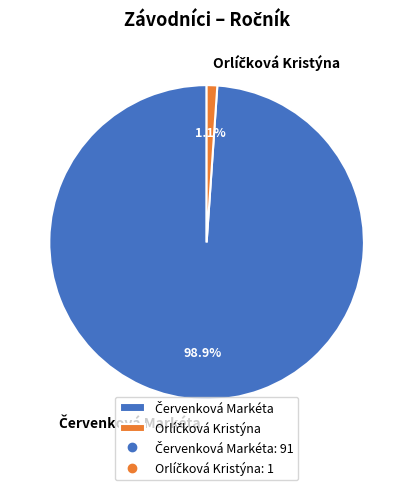

Is there any slice that represents more than half of the pie?

Yes